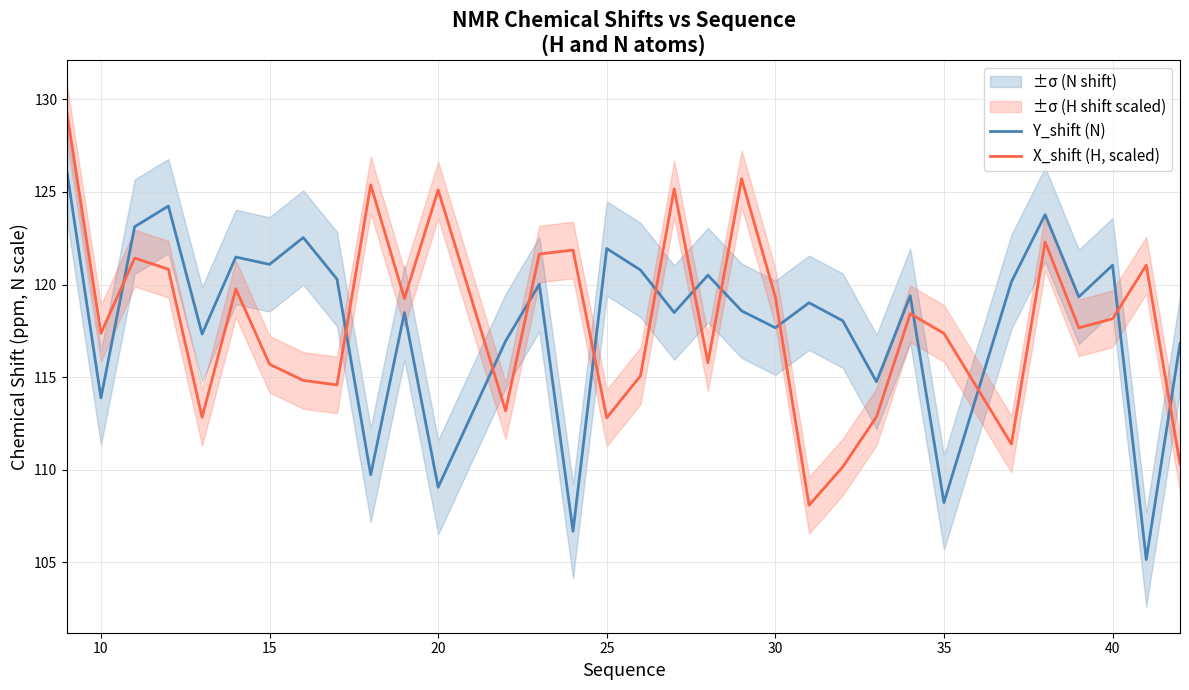

What is the minimum value for X_shift (H, scaled)?

108.1